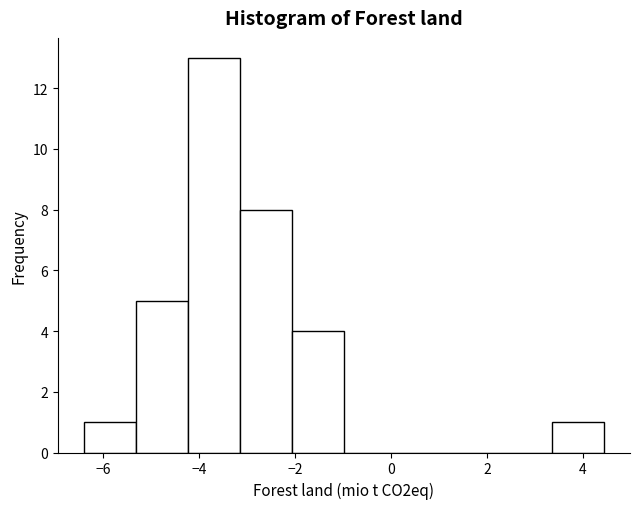

Reading left to right, list every bar in this chart as the range it spans on the x-axis followed by its height. Neither the bar edges nor the heights are printed on the chart, so give them approximately, as read against the axes.

-6.4 to -5.4: 1
-5.4 to -4.2: 5
-4.2 to -3.2: 13
-3.2 to -2.0: 8
-2.0 to -1.0: 4
-1.0 to 0.2: 0
0.2 to 1.2: 0
1.2 to 2.2: 0
2.2 to 3.4: 0
3.4 to 4.4: 1